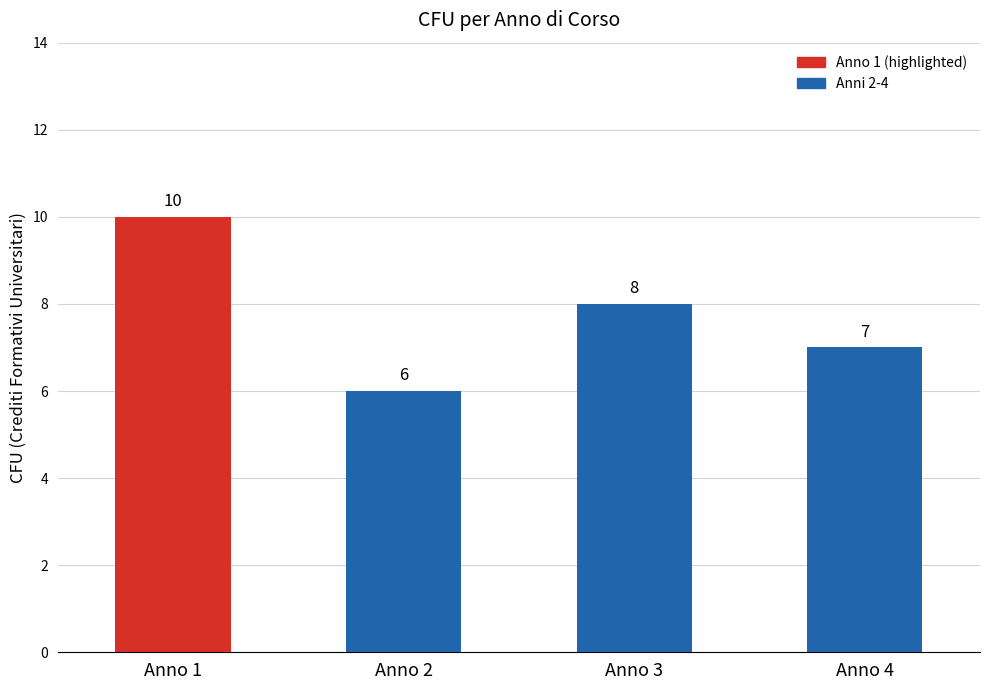

Which has a higher value, Anno 3 or Anno 1?

Anno 1